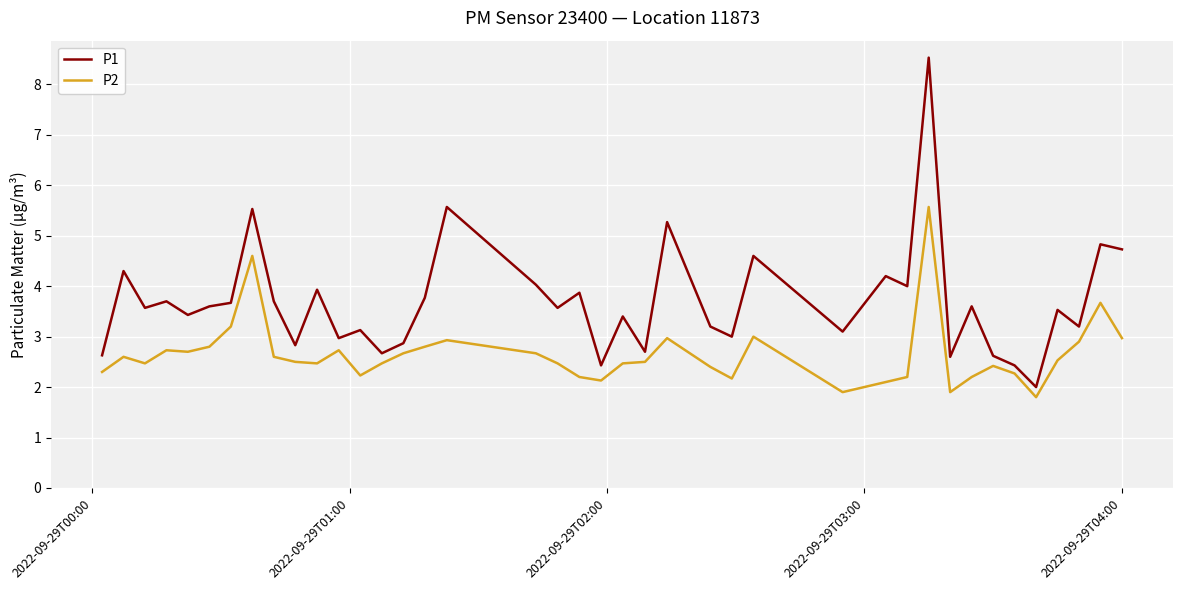

What is the maximum value for P2?

5.6